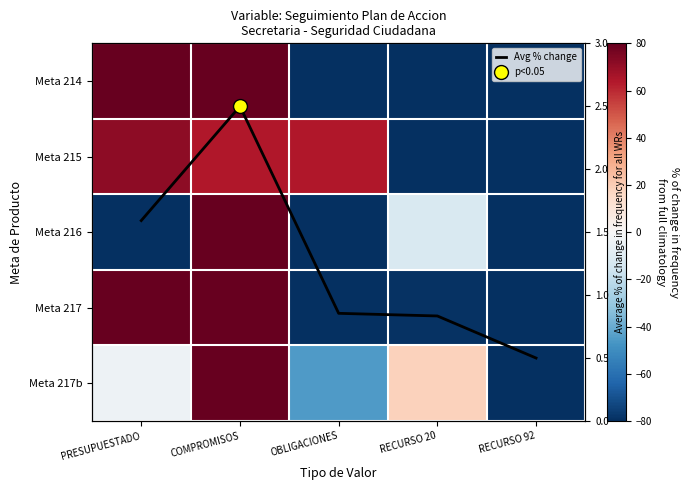

Which label corresponds to the smallest value in the chart?

PRESUPUESTADO